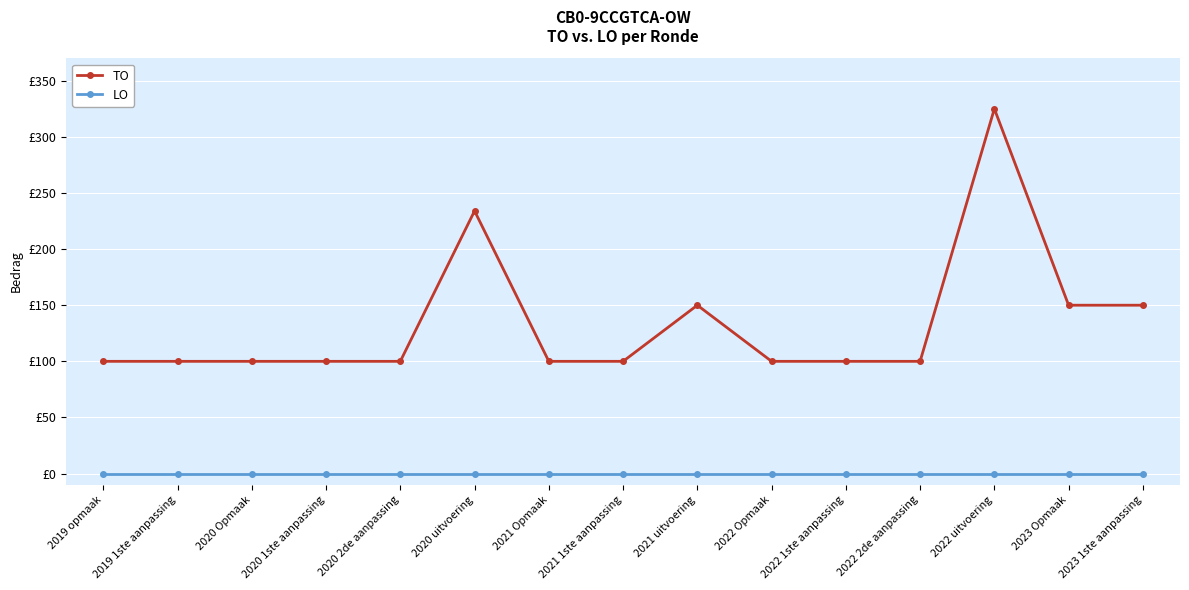

The TO series shows 150 at 2021 uitvoering. True or false?

True